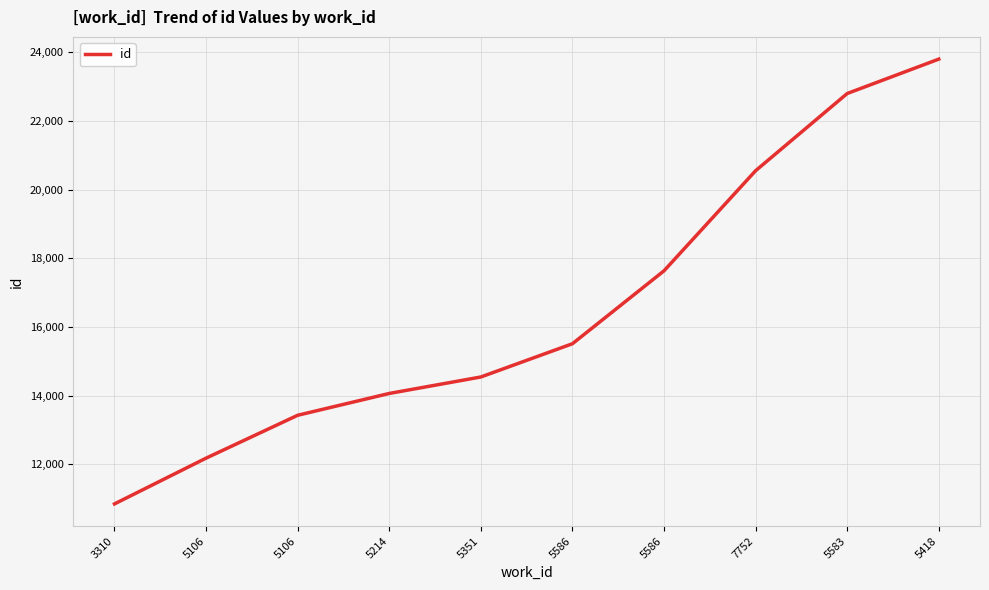

List the labels in order of value, largest first.

5418, 5583, 7752, 5586, 5586, 5351, 5214, 5106, 5106, 3310